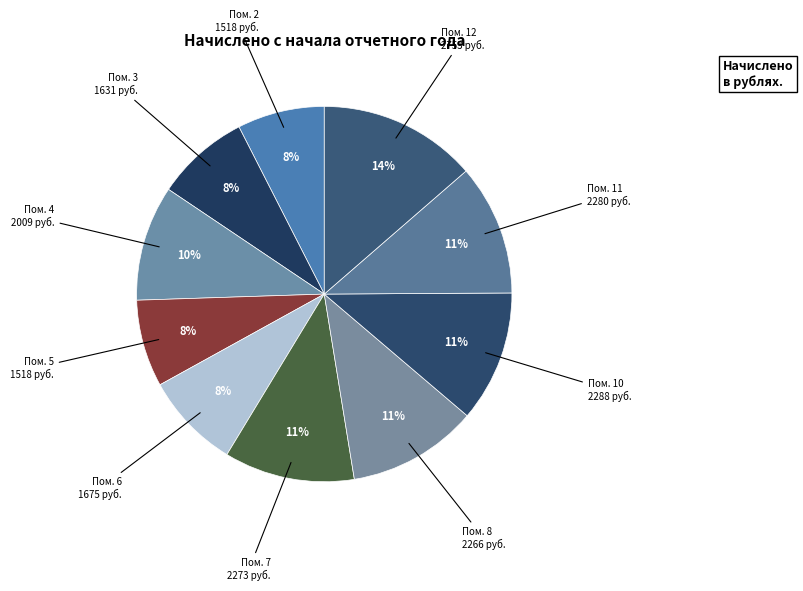

Is there a majority slice in this chart?

No